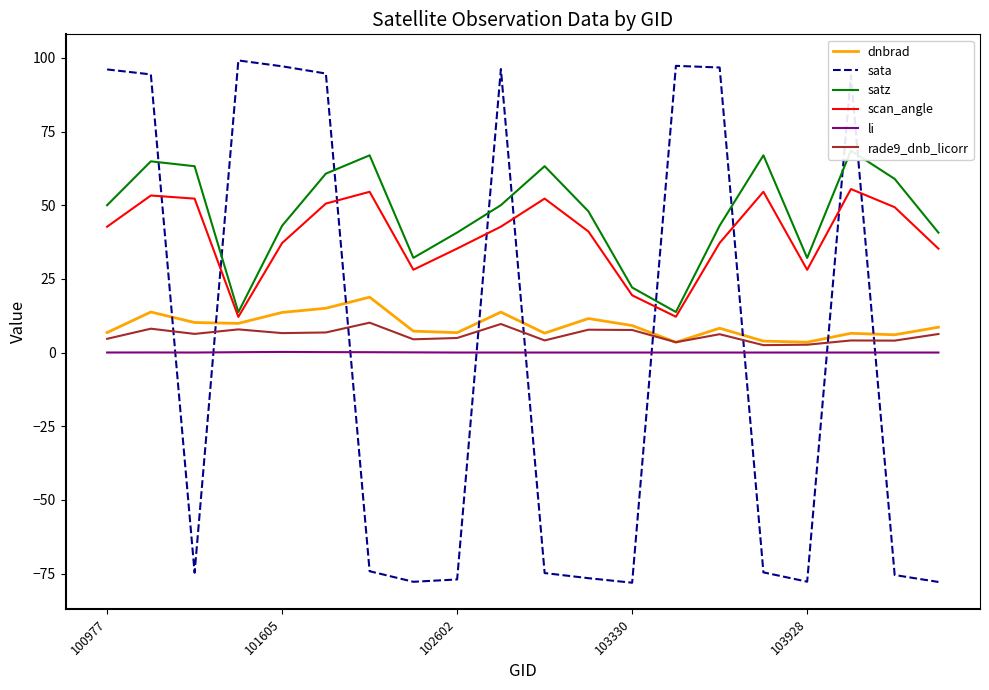

What is the highest value of the rade9_dnb_licorr series?

10.1